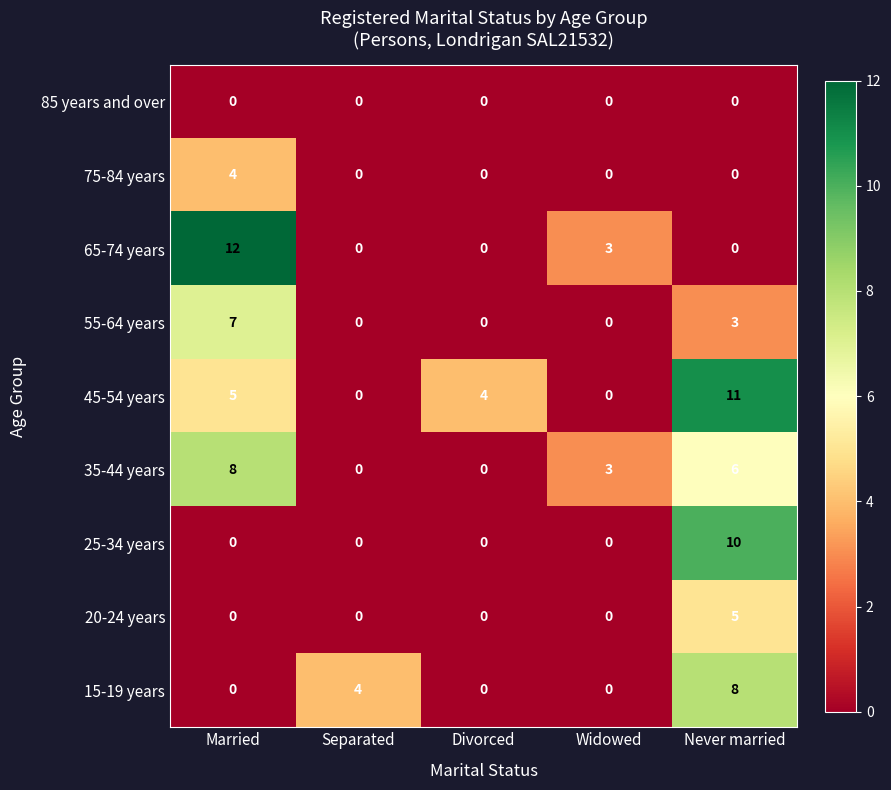

Which category has the highest value across all series?

Married